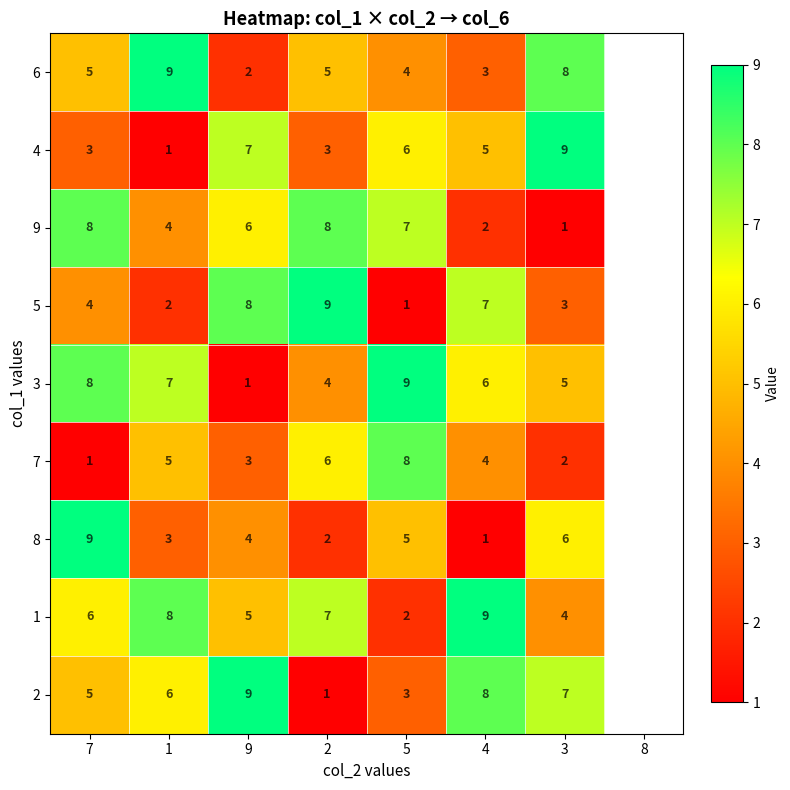

How many categories are shown in the chart?

7